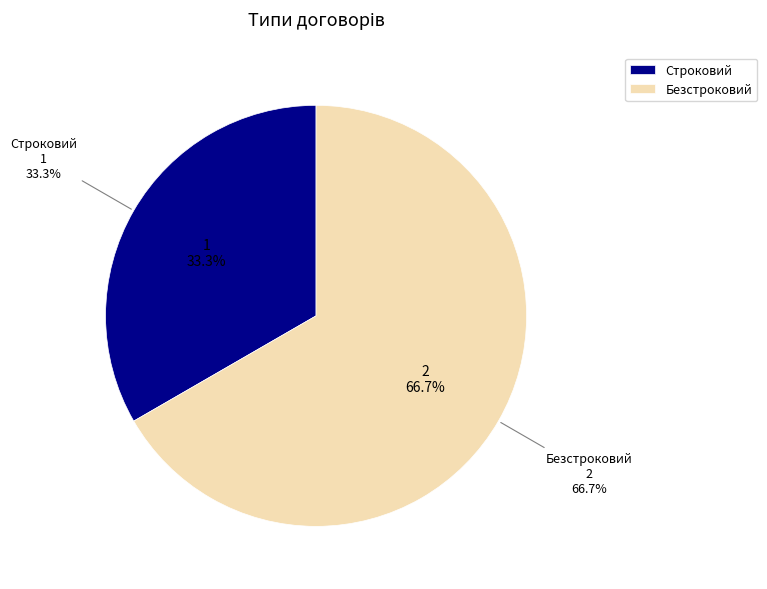

Count the number of slices in the pie.

2